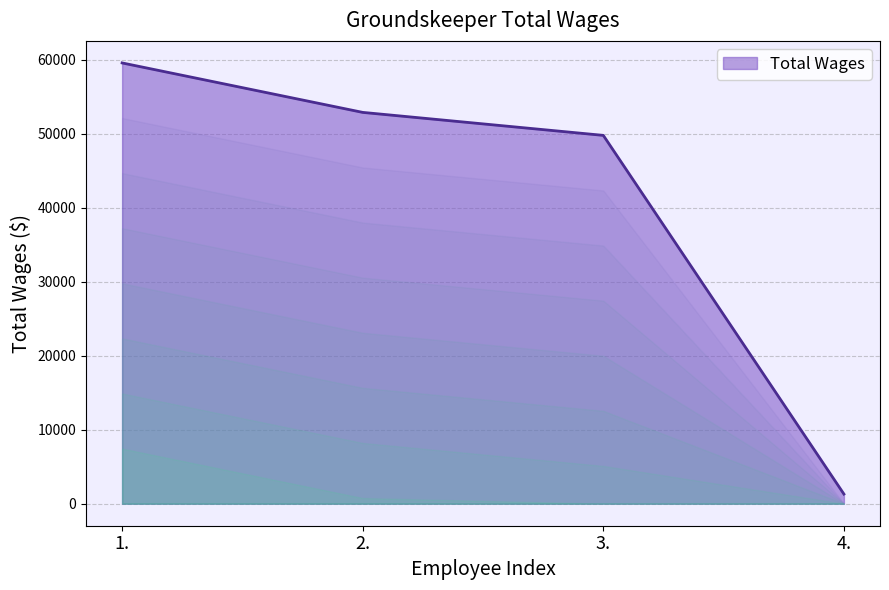

What is the maximum value shown in the chart?

59579